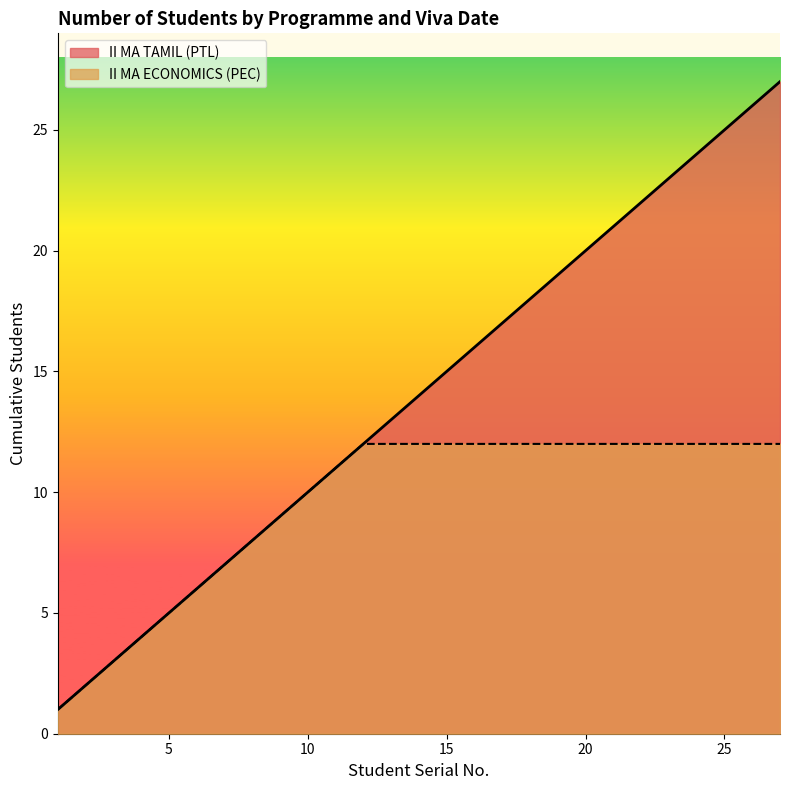

Which series has the widest spread of values?

II MA TAMIL (PTL)